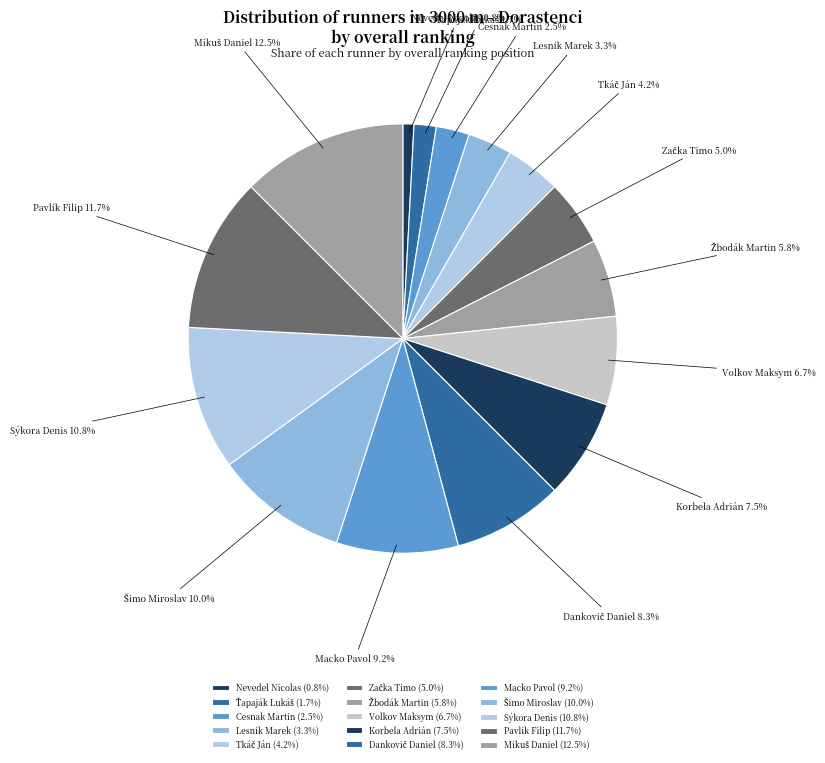

Does any single category account for the majority?

No